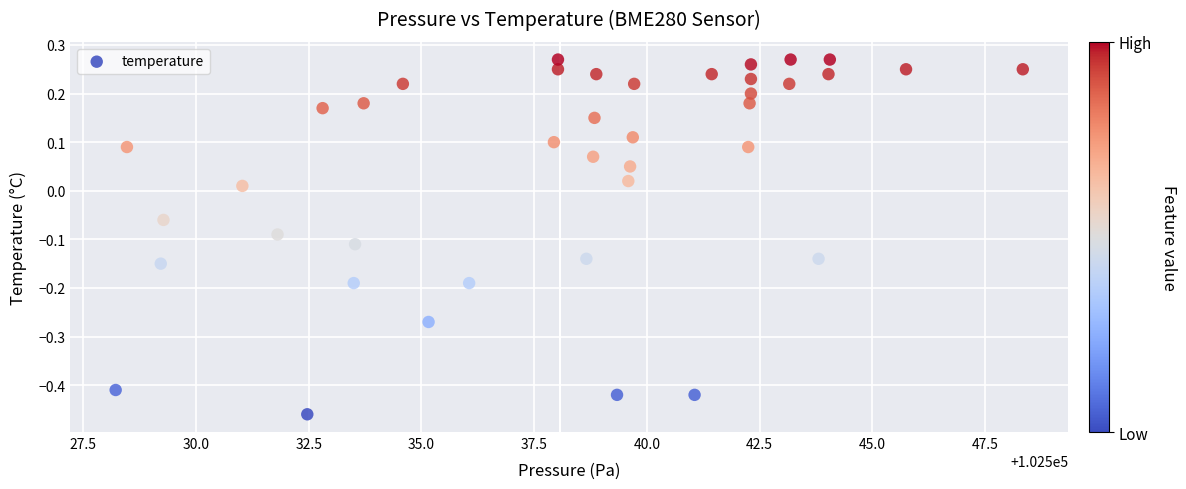

What is the range of Y values (max minus min)?

0.7